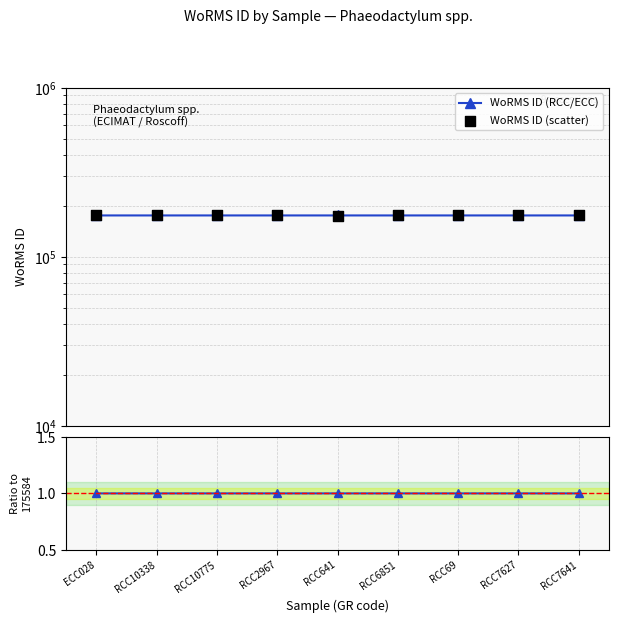

Is the value of Ratio to 175584 at ECC028 greater than the value of WoRMS ID (scatter) at RCC7641?

No